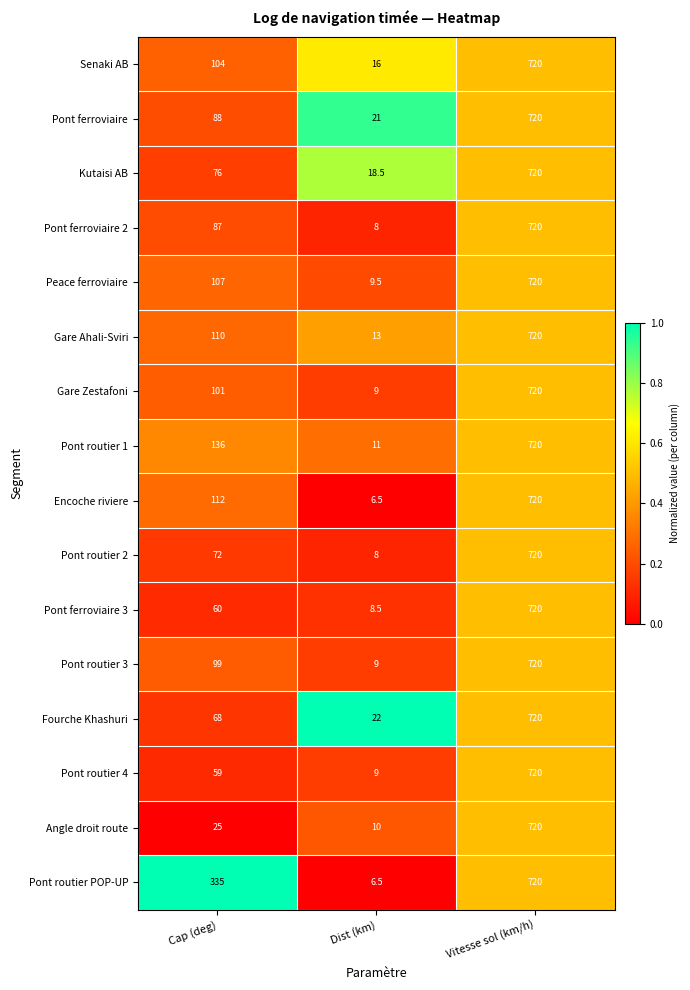

Is the value of Senaki AB at Vitesse sol (km/h) greater than the value of Pont routier 4 at Cap (deg)?

Yes